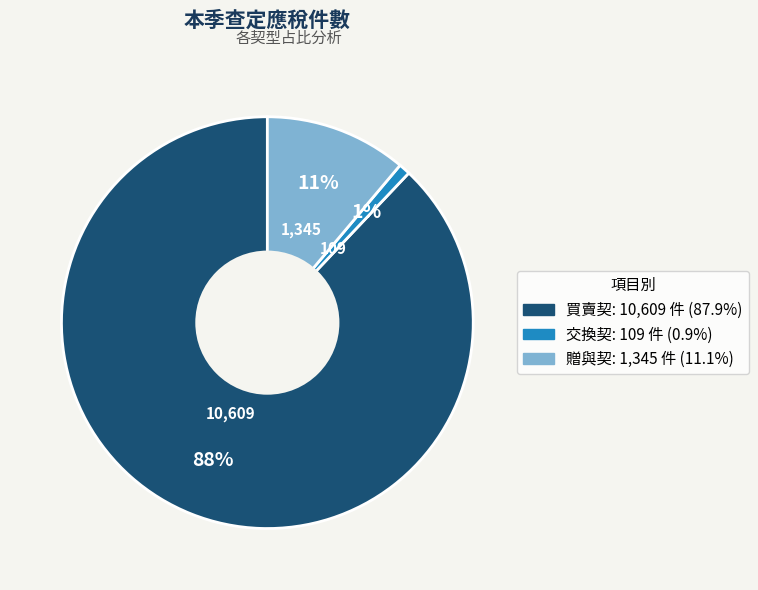

Which slice is the smallest?

交換契